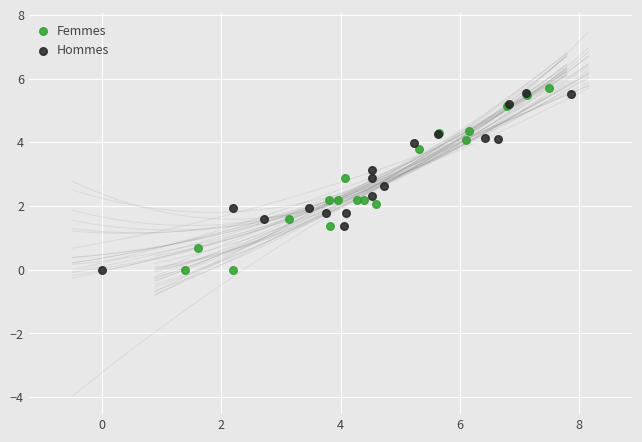

Which series has the largest Y range (max minus min)?

Femmes